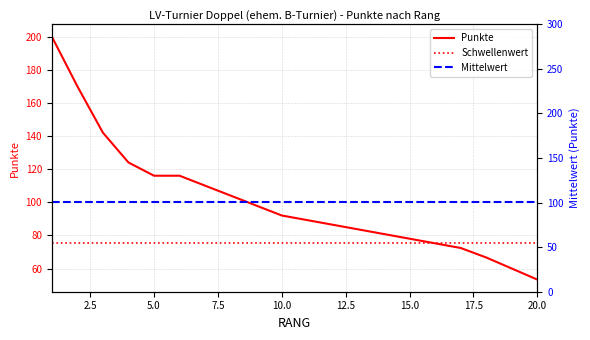

What is the value of the 1st point from the left?

200.0